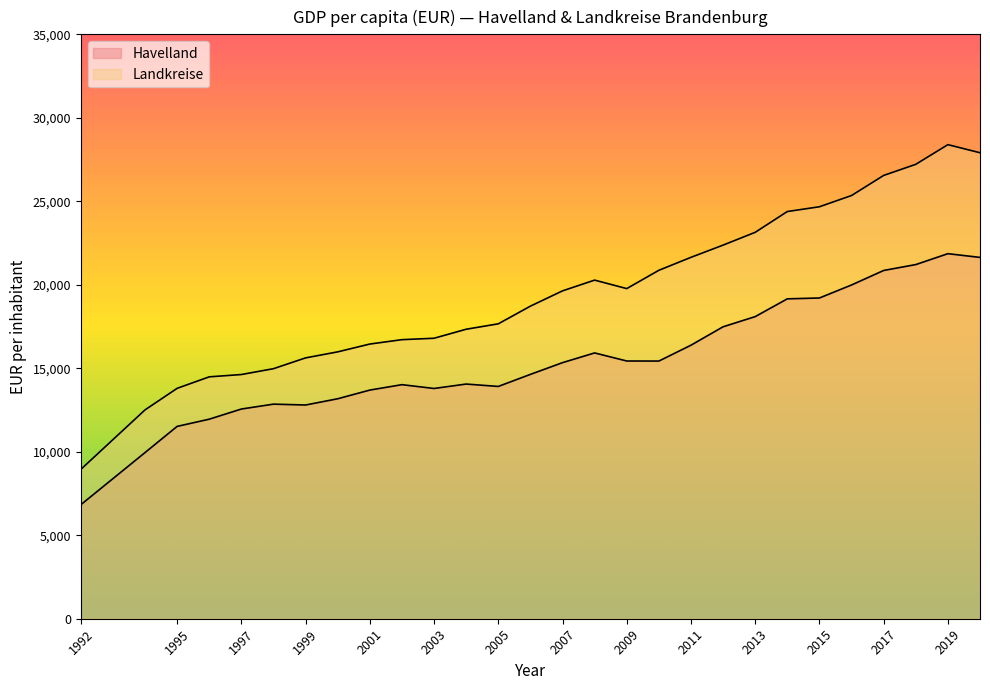

What is the maximum value shown in the chart?

28392